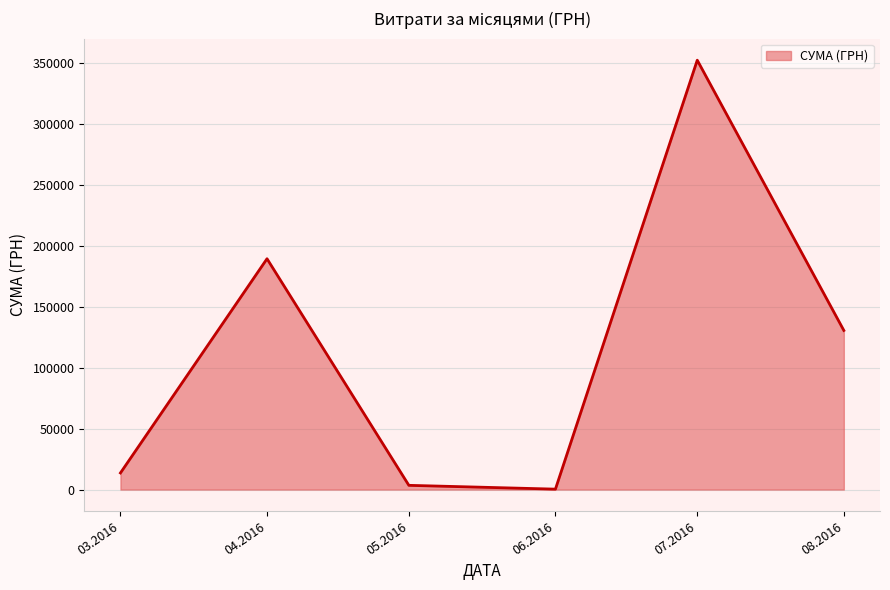

Count the number of categories in the chart.

6